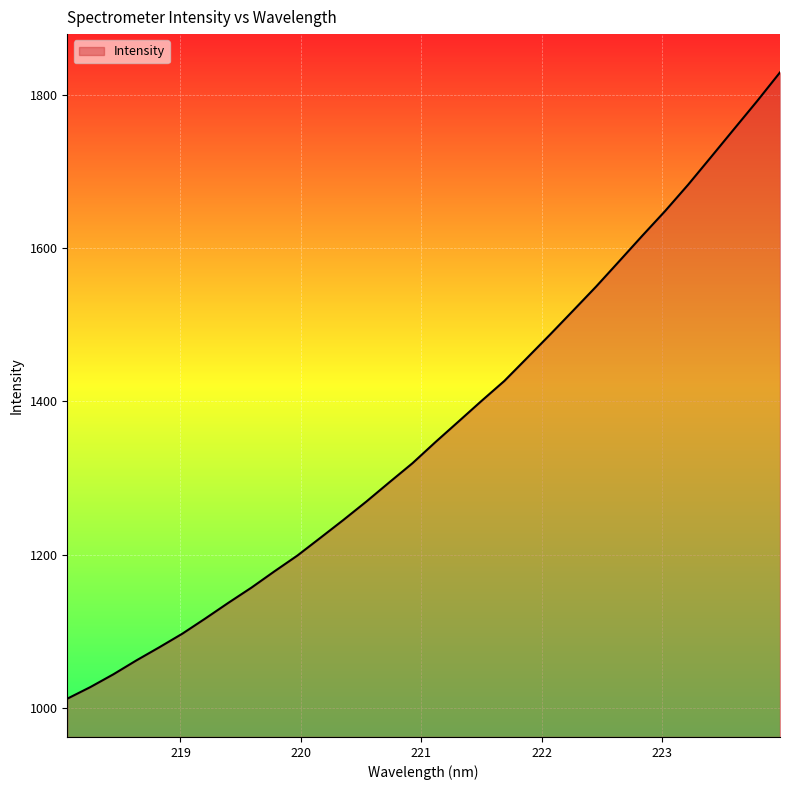

What is the difference between the maximum and minimum values?

817.8